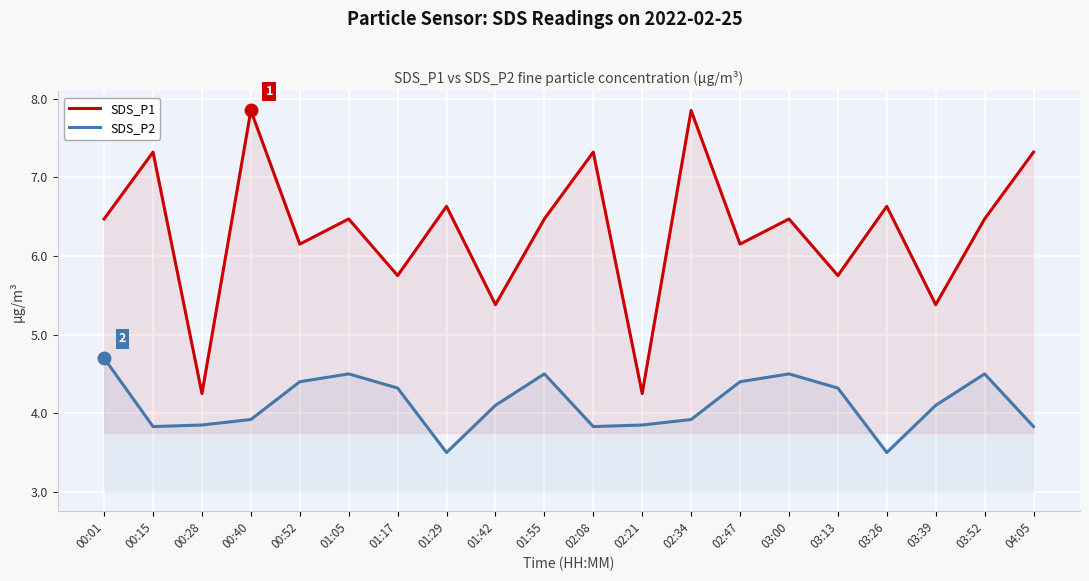

What is the highest value of the SDS_P2 series?

4.7